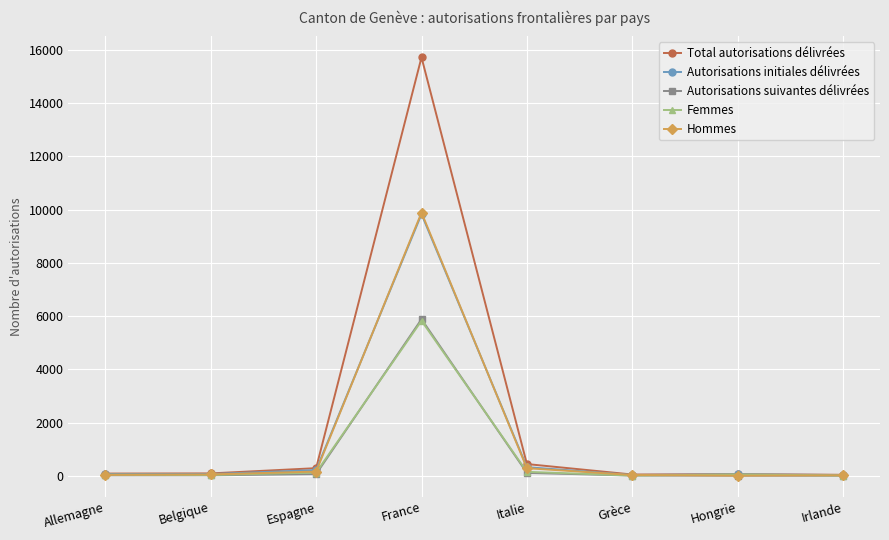

How many series are shown in this chart?

5